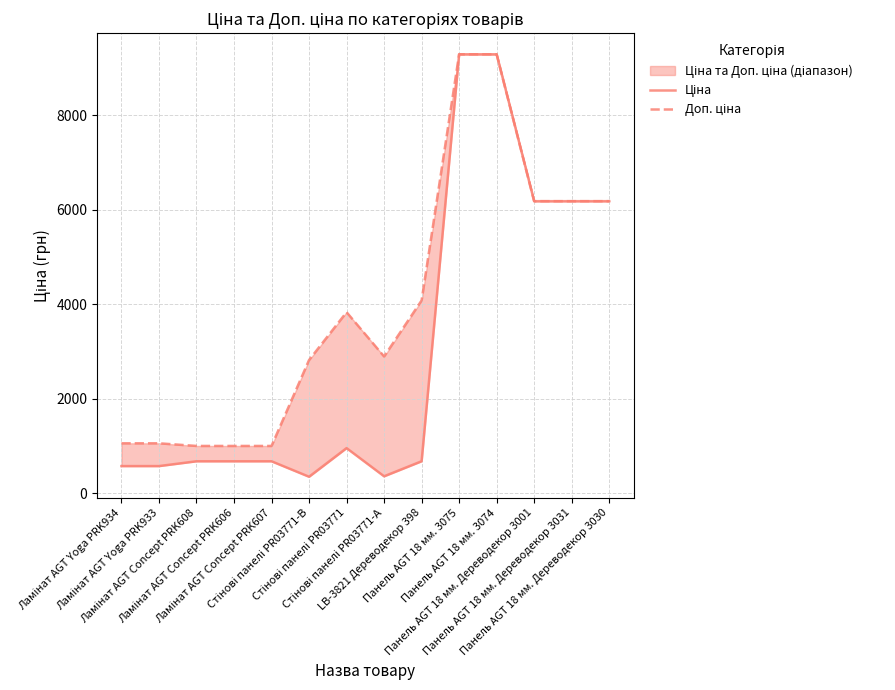

Where is the first local maximum for Ціна?

Стінові панелі PR03771